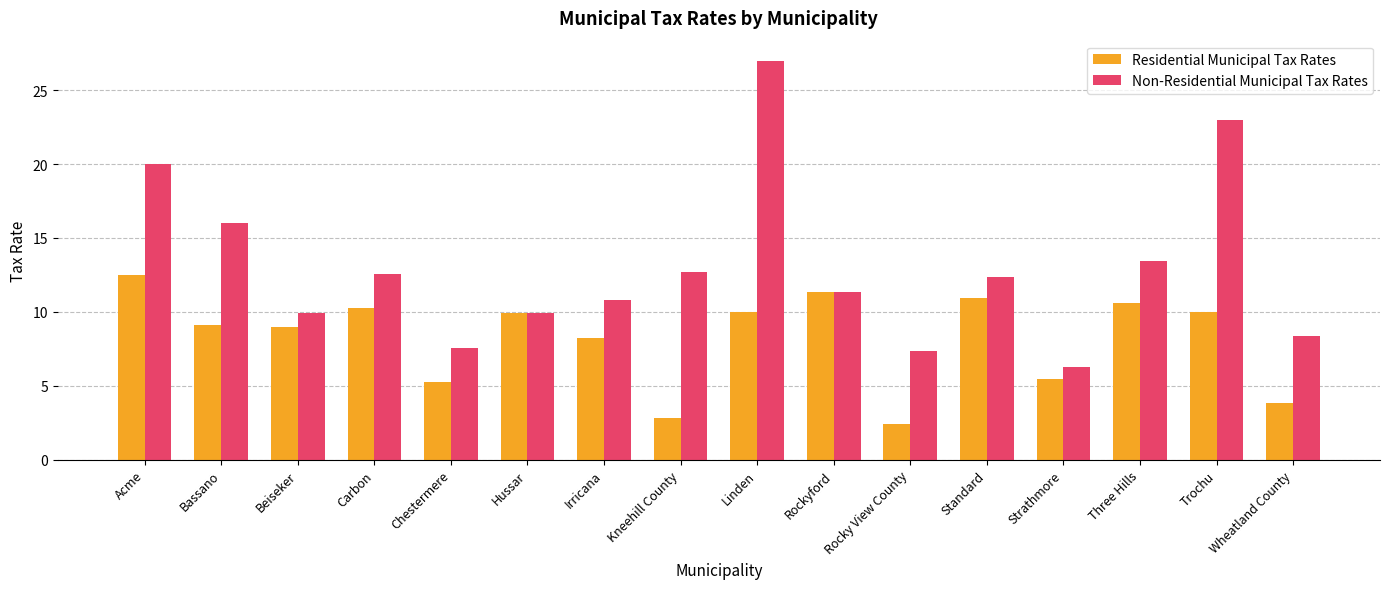

At Acme, list the series in order from largest to smallest.

Non-Residential Municipal Tax Rates, Residential Municipal Tax Rates